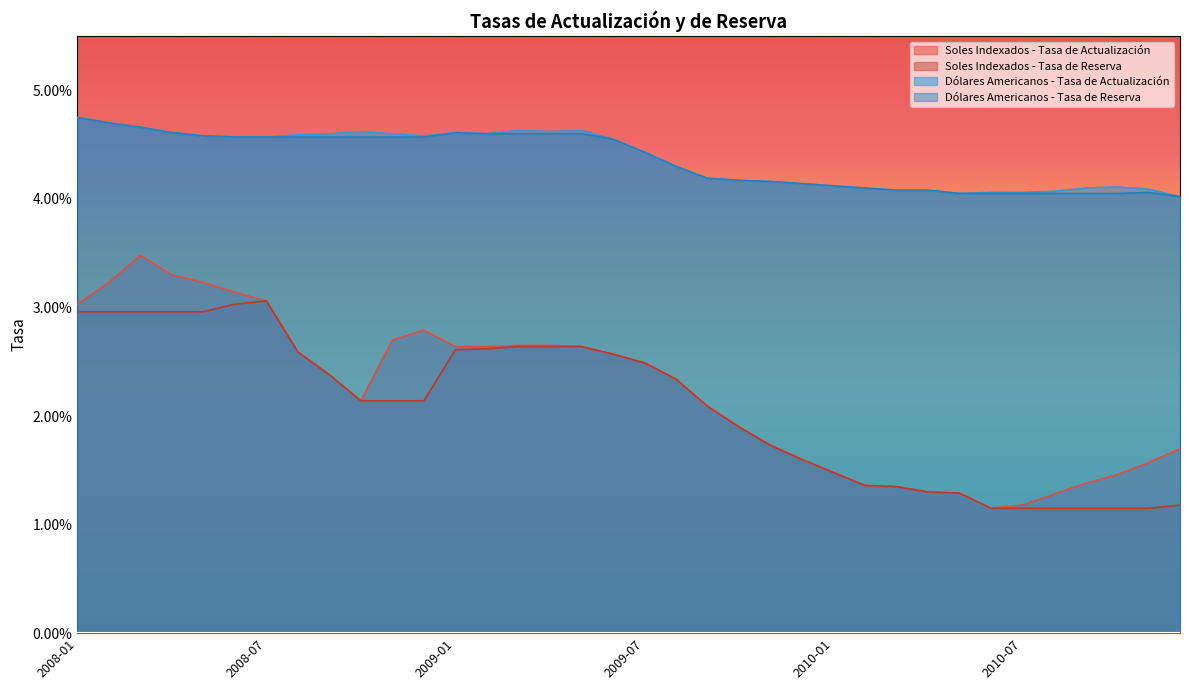

Is it true that Dólares Americanos - Tasa de Reserva equals 0.0 at 2008-11?

False